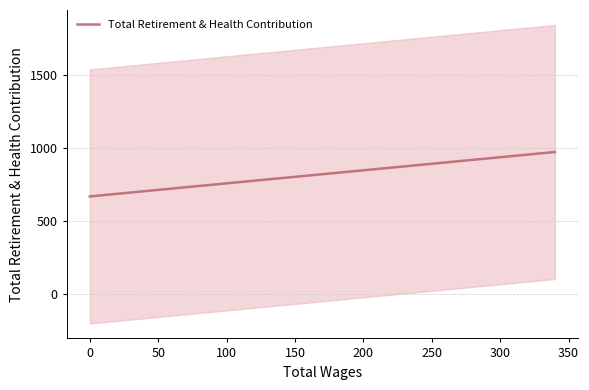

Reading right to left, what are all the values shown in this chart?

971.5	953.6	899.9	667.0	667.0